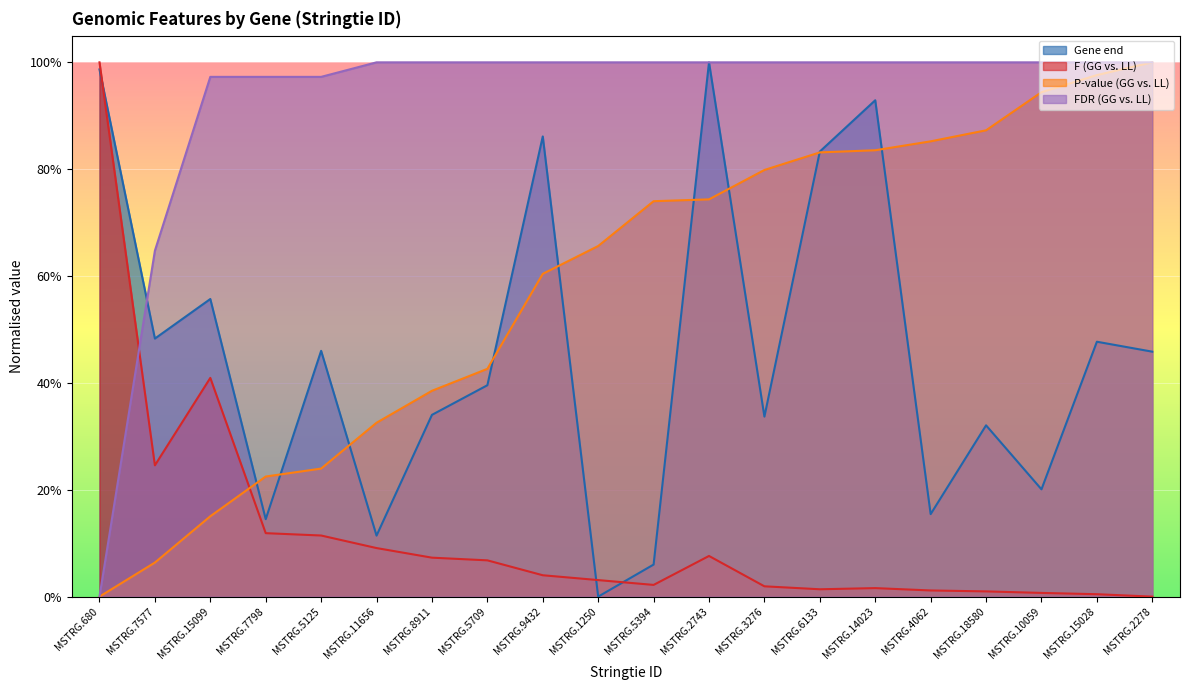

What are all the series names shown in the legend?

Gene end, F (GG vs. LL), P-value (GG vs. LL), FDR (GG vs. LL)